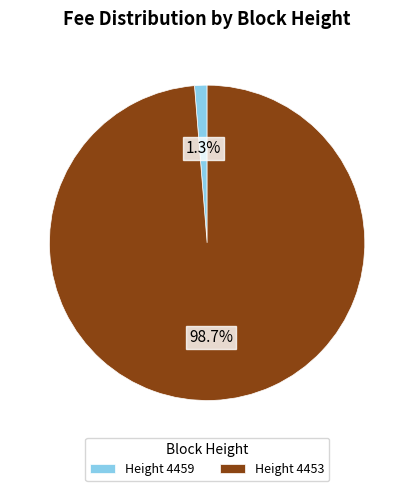

What percentage do Height 4453 and Height 4459 together represent?

100.0%